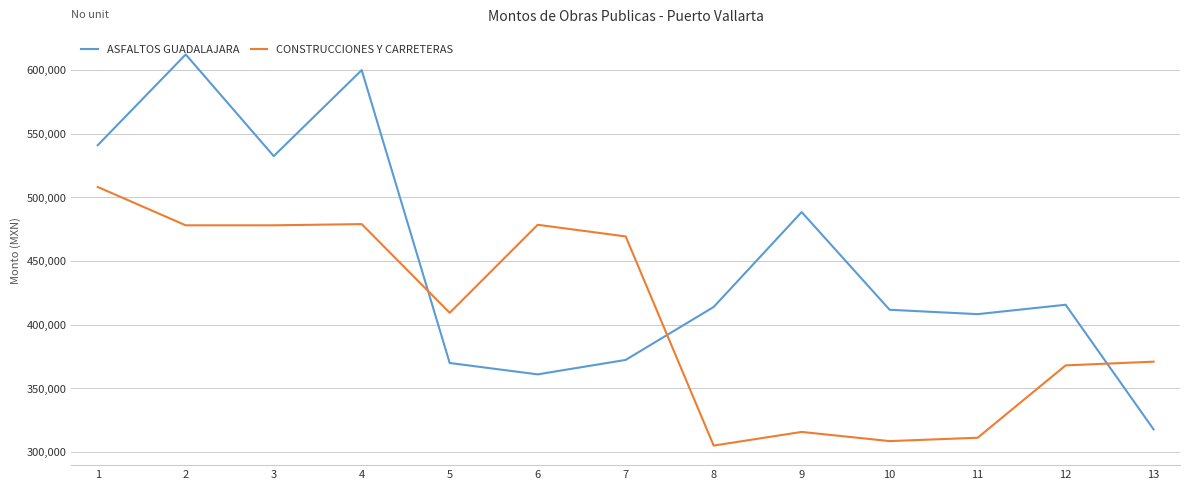

What is the total value across all series at 6?

839446.8